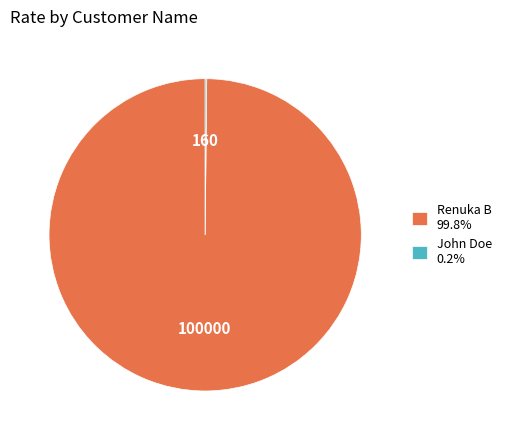

What is the largest slice in the pie chart?

Renuka B